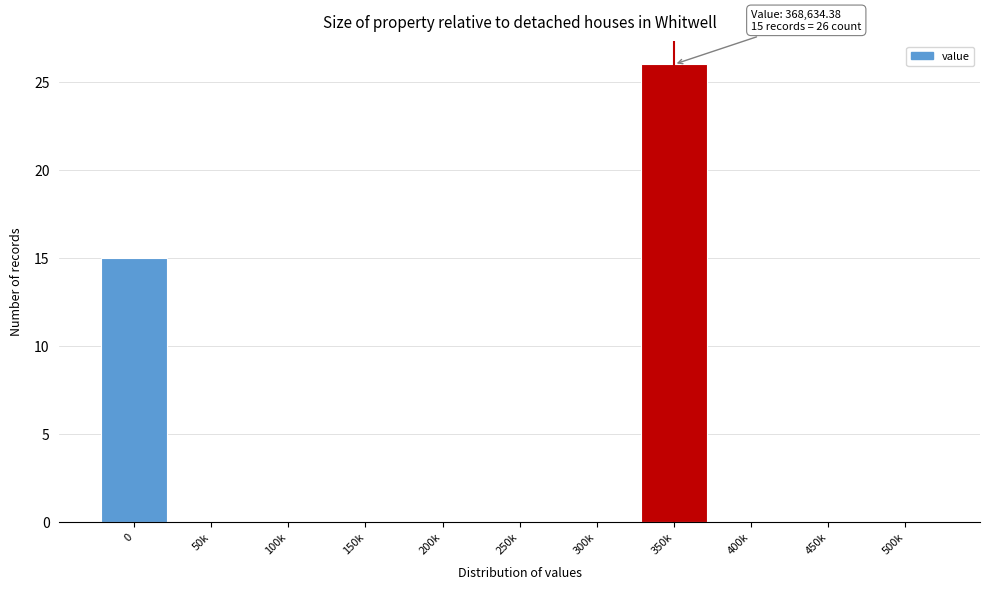

Reading left to right, extract all data points from this chart.

0=15	50k=0	100k=0	150k=0	200k=0	250k=0	300k=0	350k=26	400k=0	450k=0	500k=0